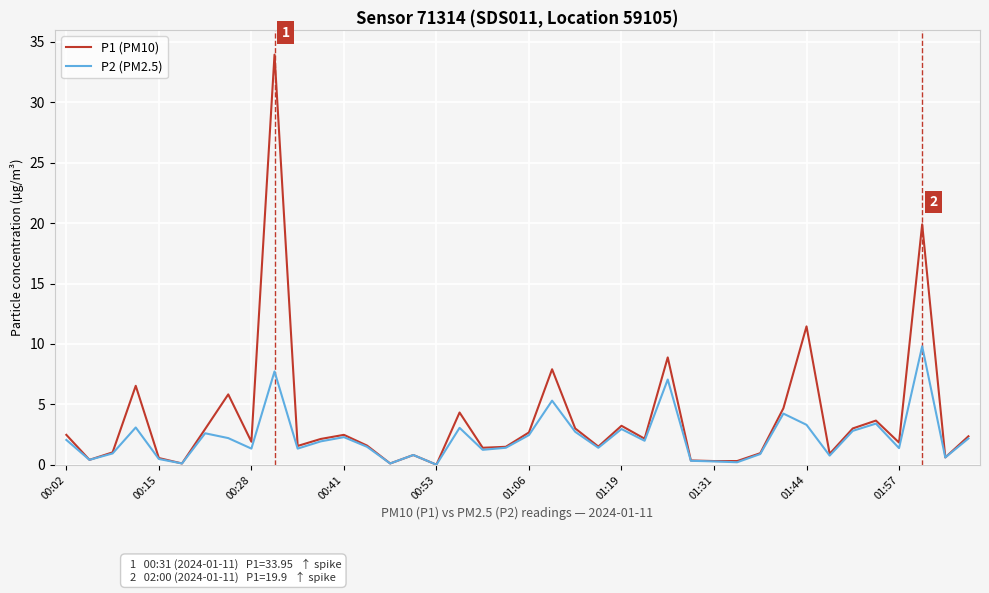

What is the sum of all P2 (PM2.5) values?

88.4